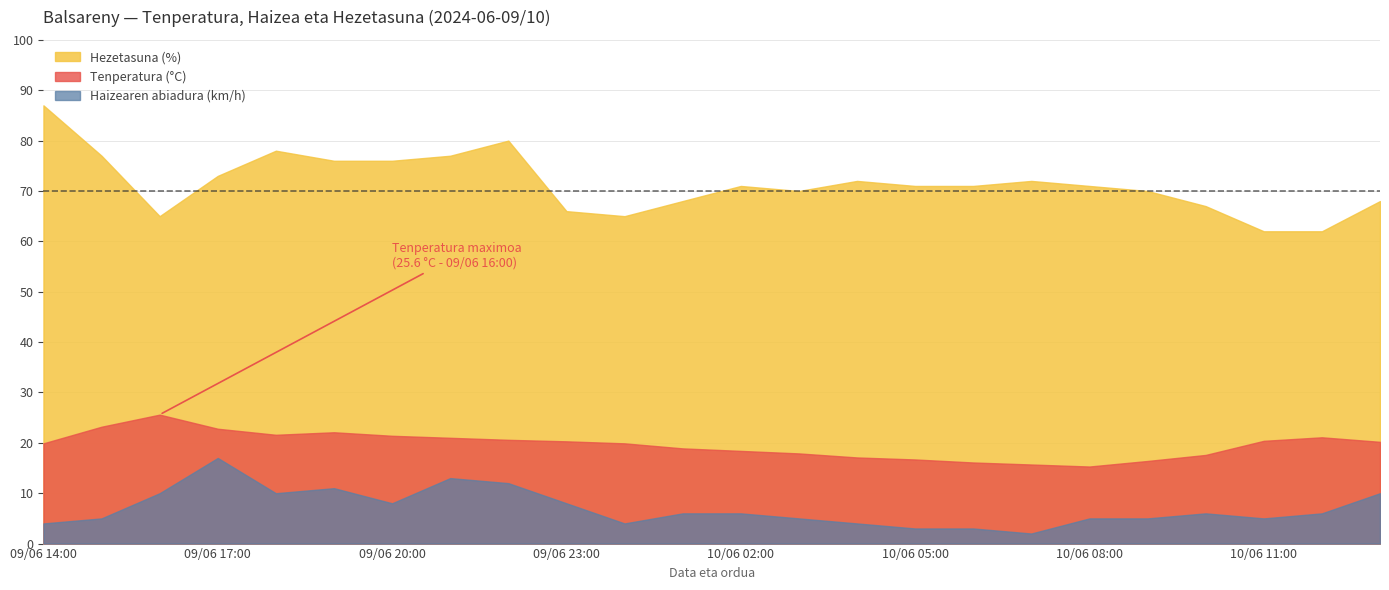

How many categories are shown in the chart?

24